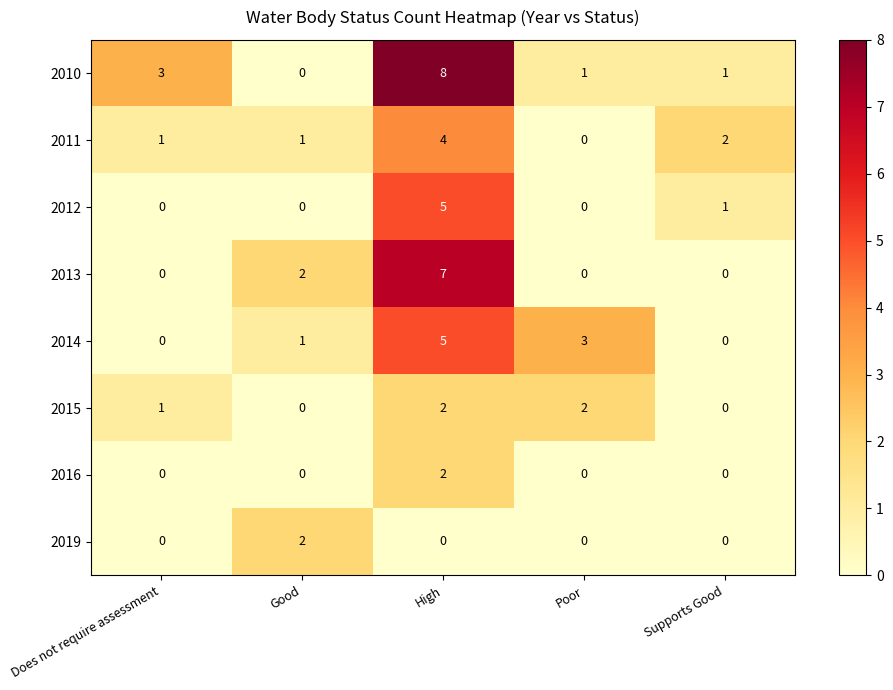

Which category has the highest value in the 2014 series?

High